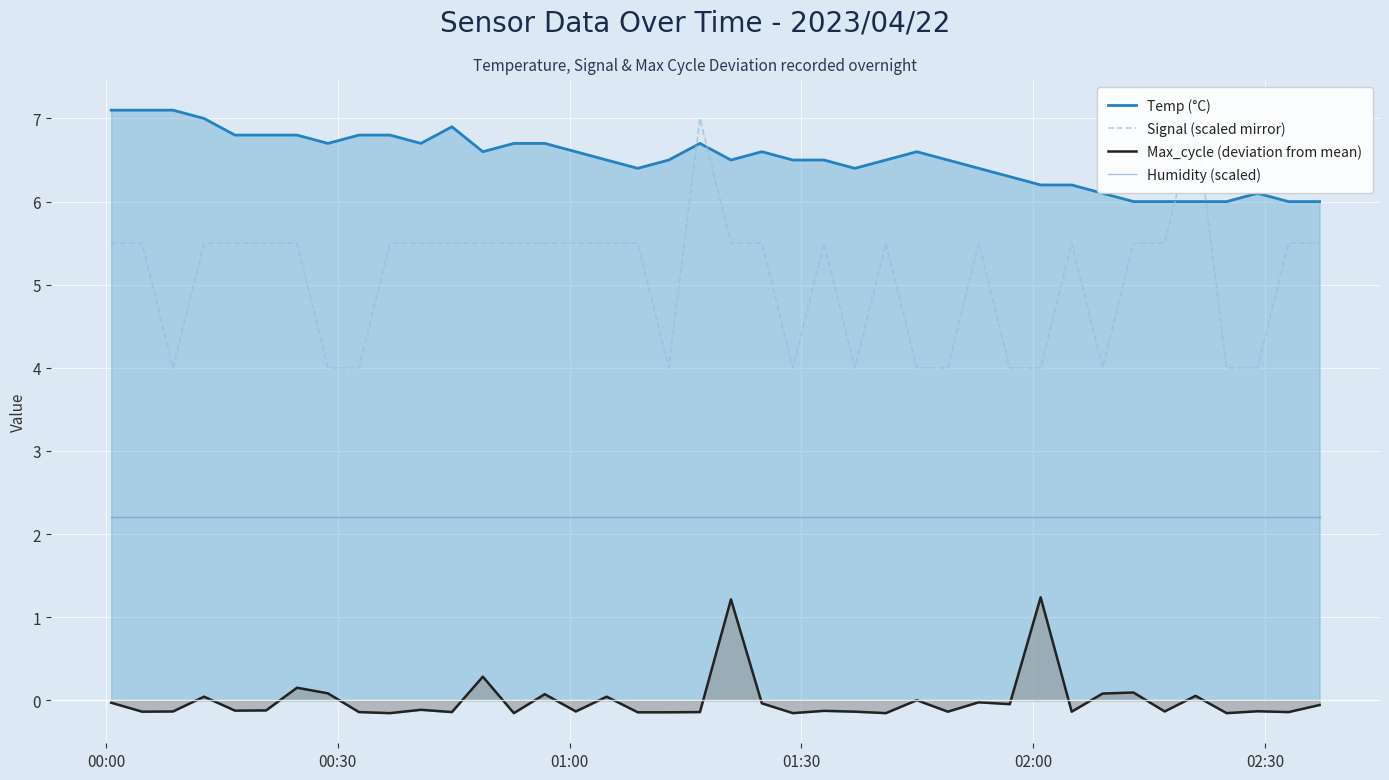

At how many categories does at least one series exceed 1?

40